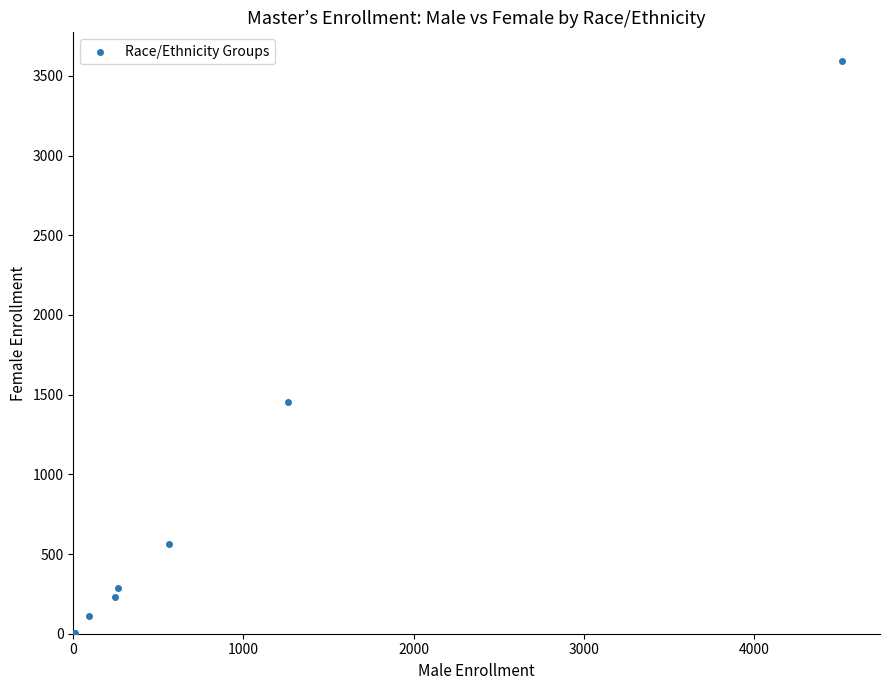

What Y value in the scatter plot is closest to 1798?

1453